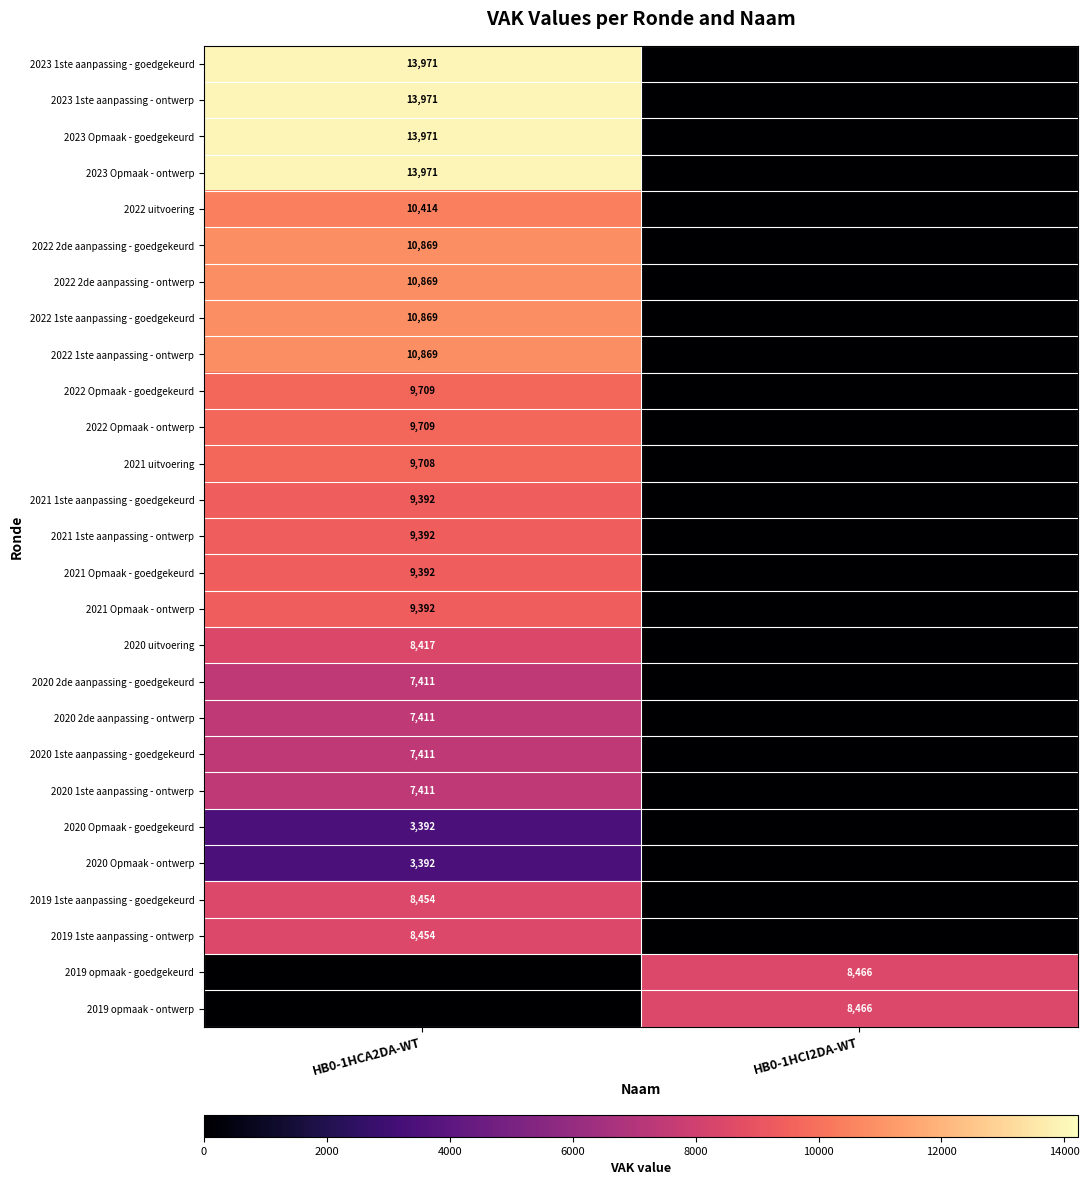

The value of 2021 1ste aanpassing - ontwerp at HB0-1HCA2DA-WT is 9392. True or false?

True